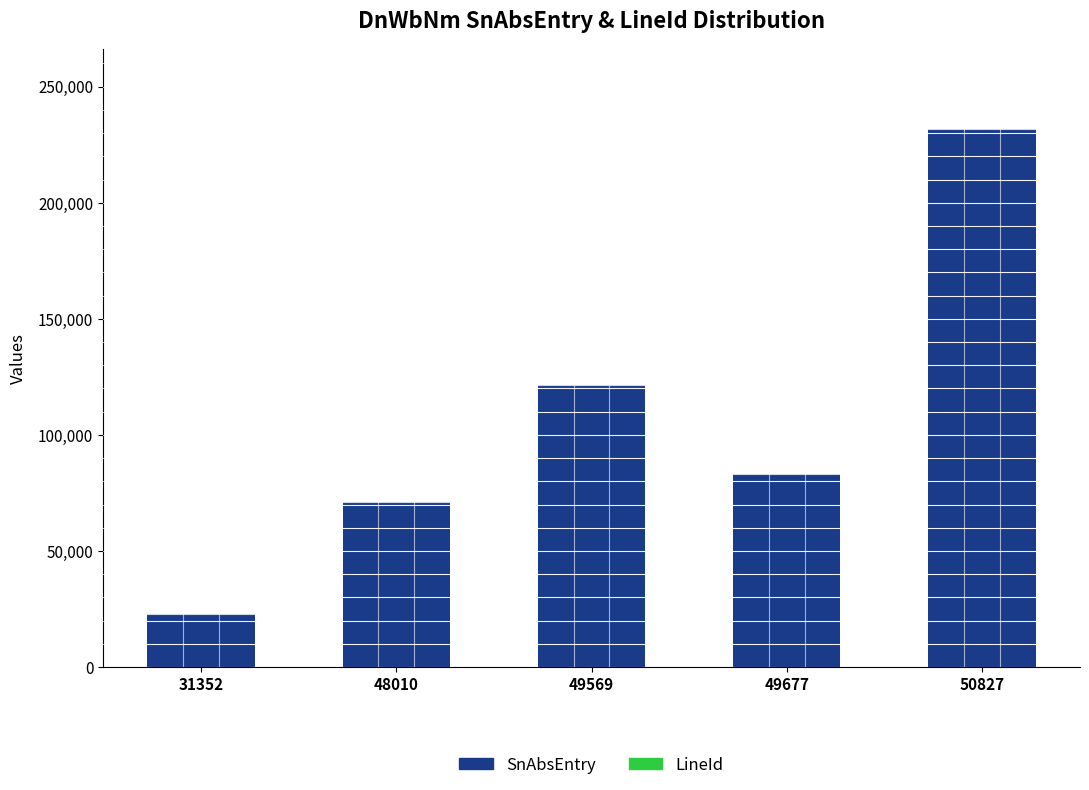

What is the maximum value for SnAbsEntry?

231607